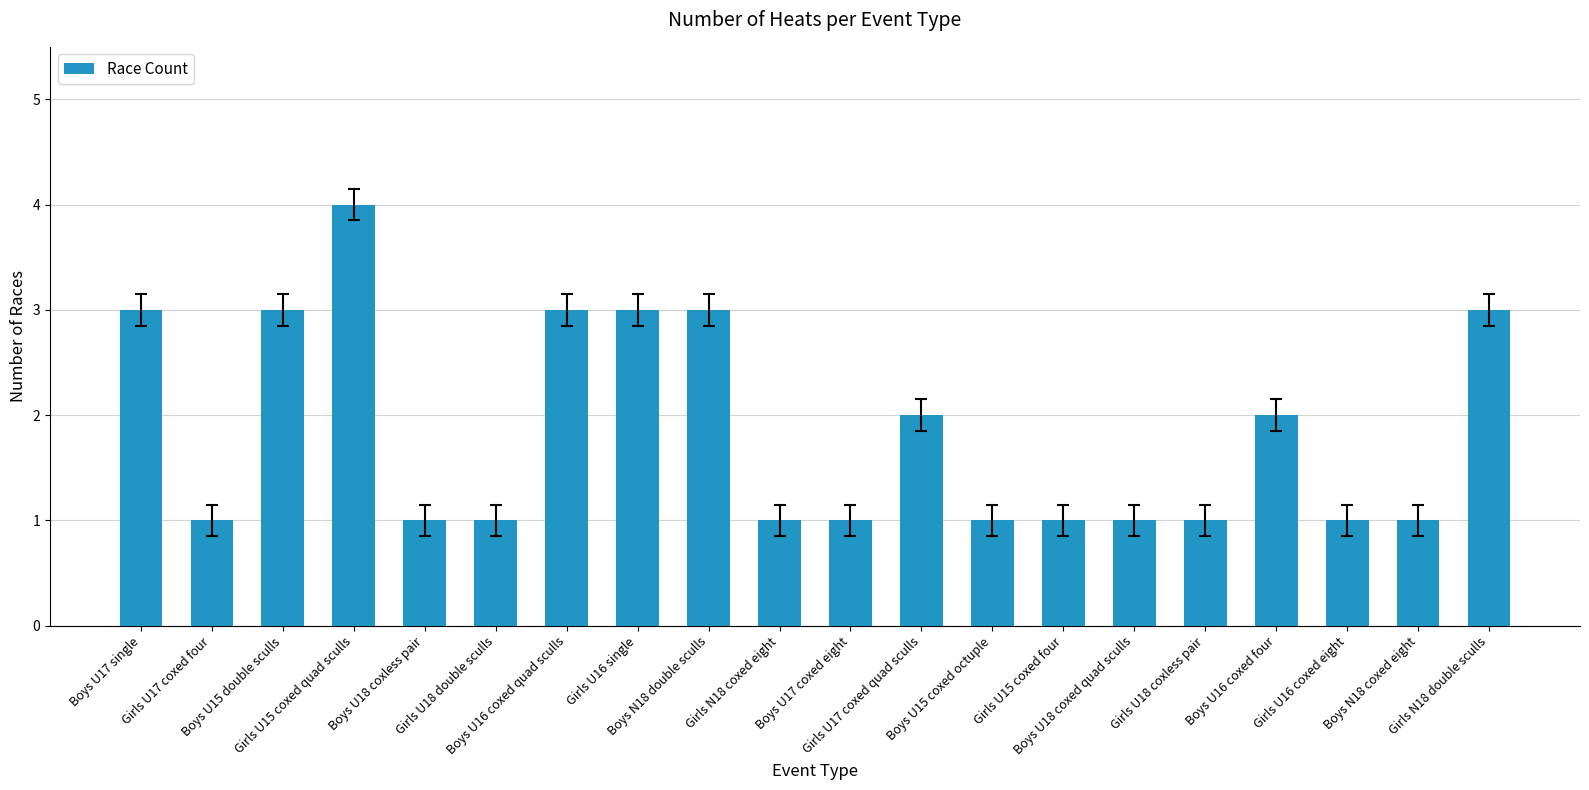

What is the label of the 3rd bar from the left?

Boys U15 double sculls